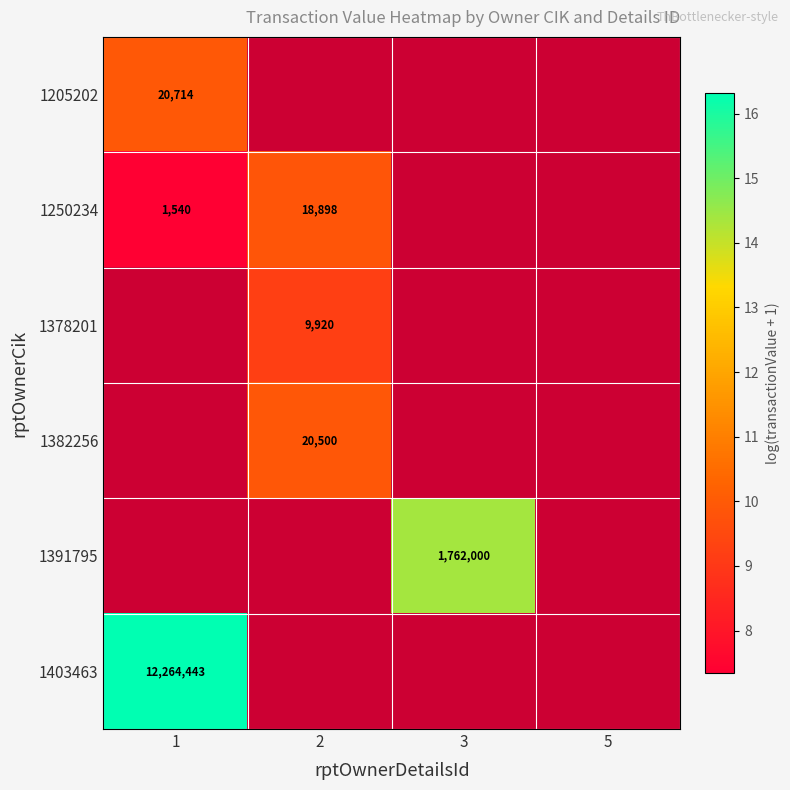

Read the 1378201 value at 2.

9.2